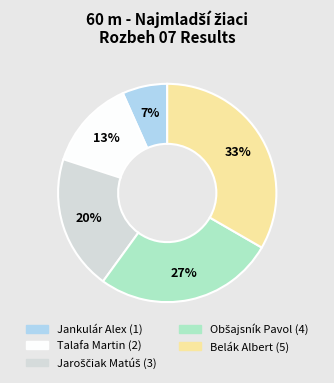

Which has a higher value, Jankulár Alex or Talafa Martin?

Talafa Martin